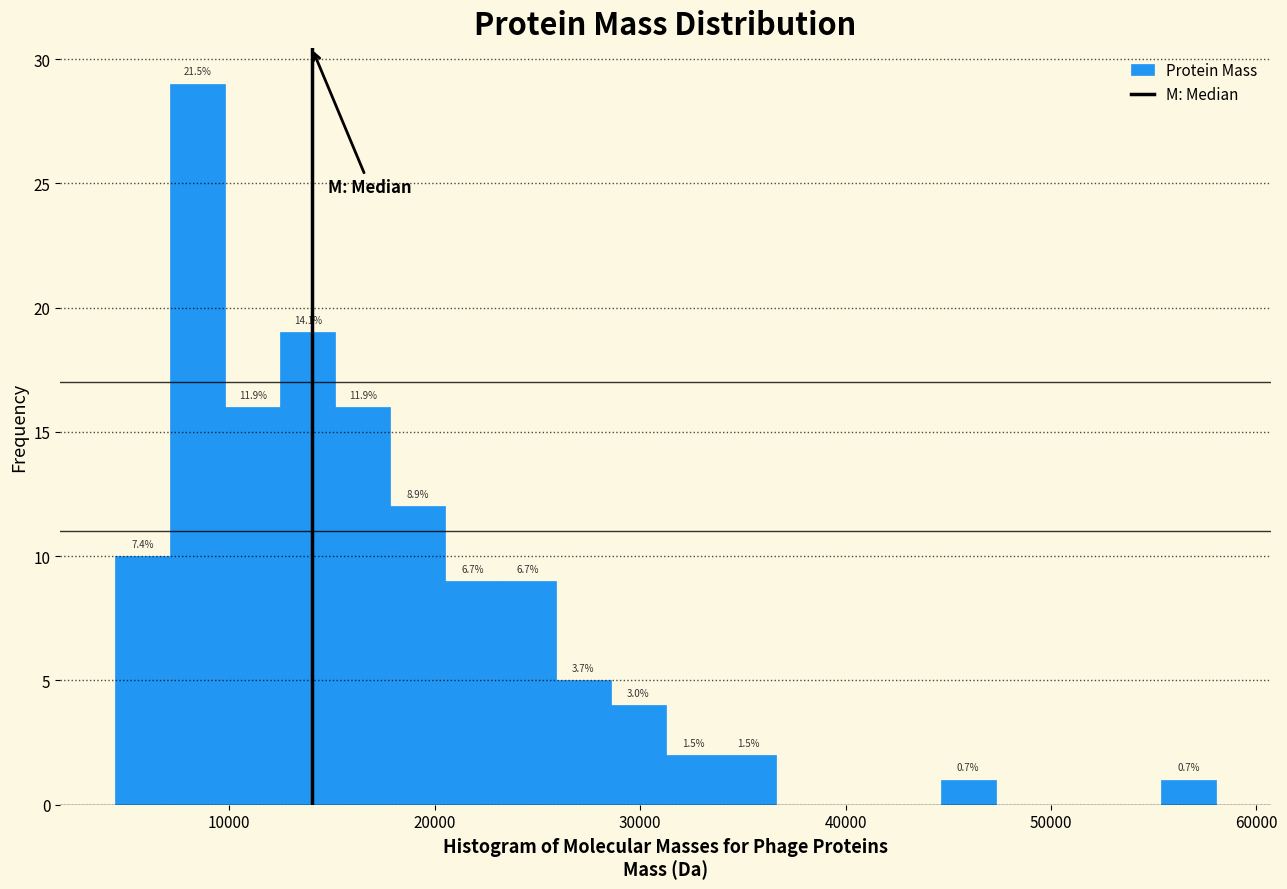

Read against the x-axis, roughly where is the centre of the tallest bar?

8000